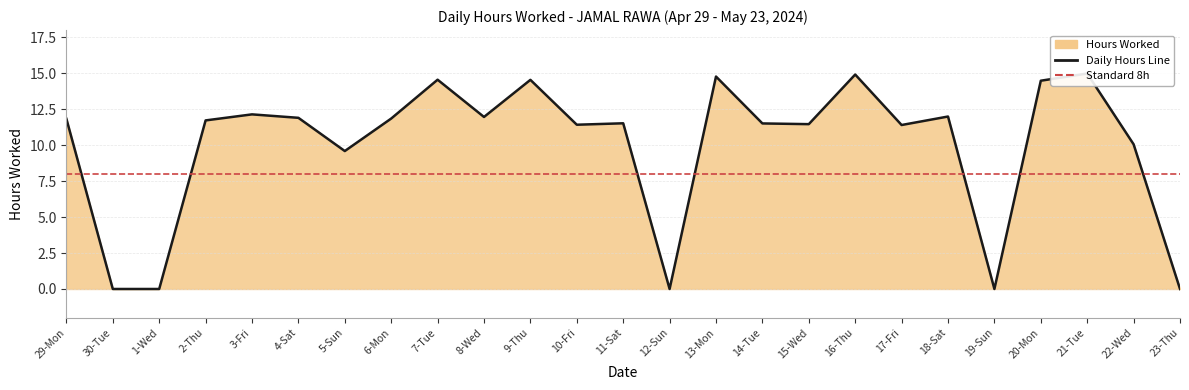

The value at 30-Tue is -8.4. True or false?

False